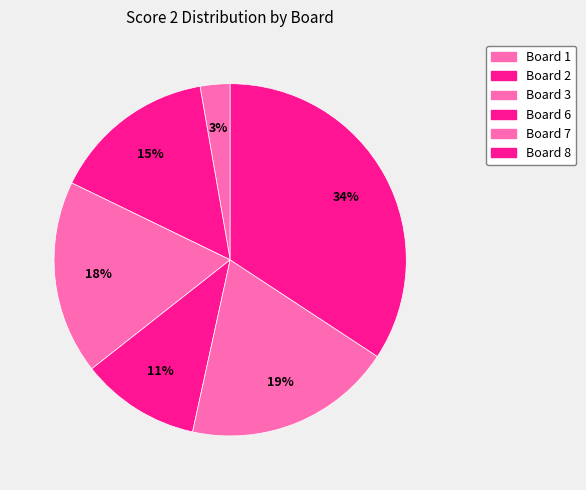

How many segments does this pie chart have?

6